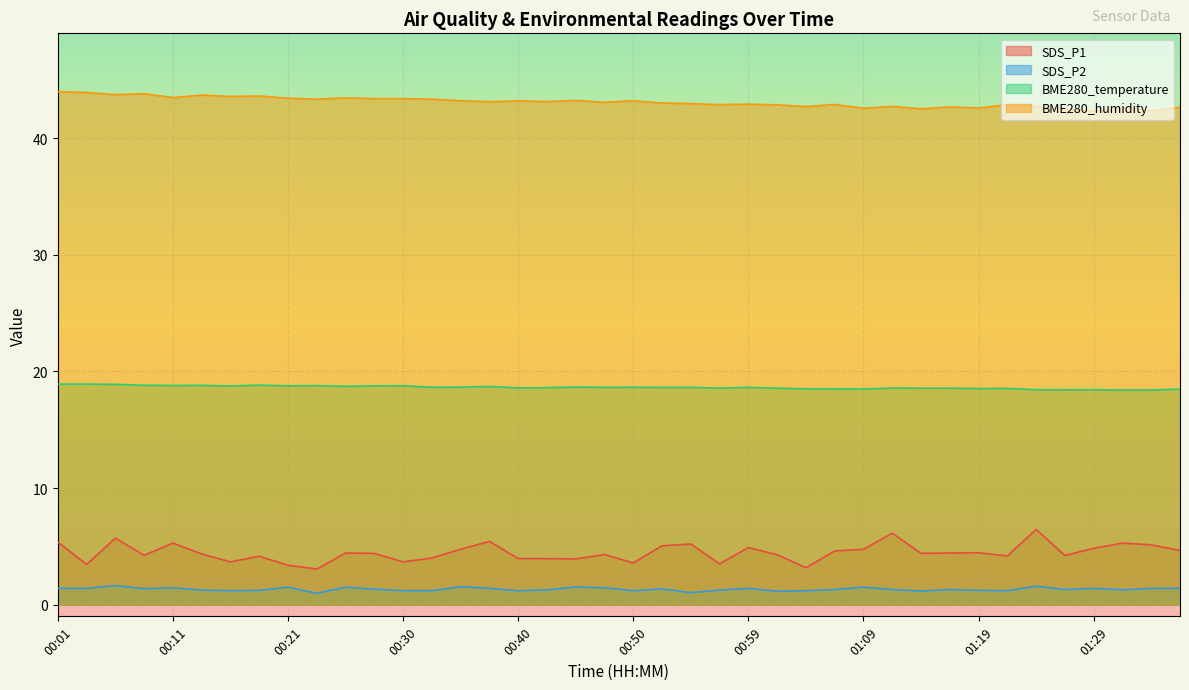

At which label does BME280_humidity first exceed 43?

00:01